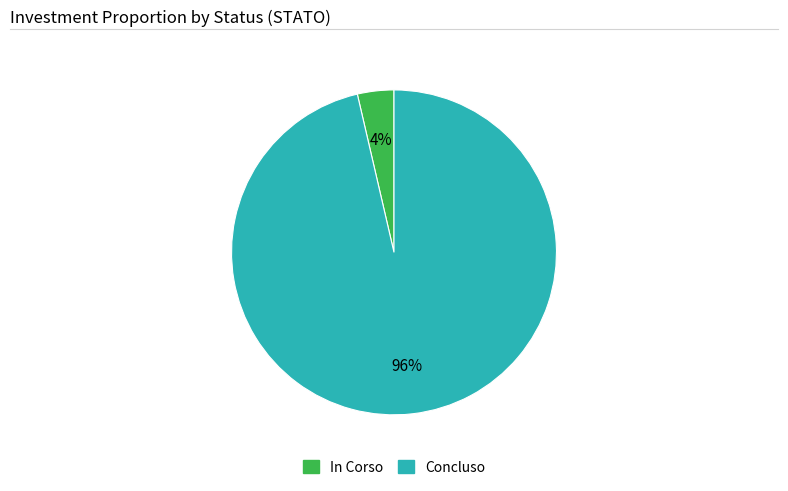

Which category has the smallest portion of the pie?

In Corso